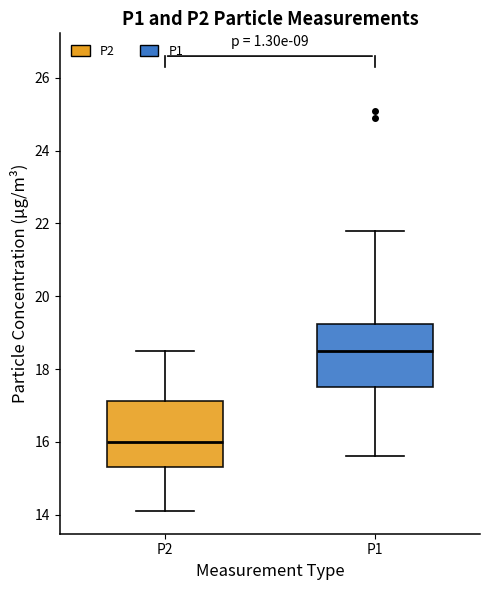

Which box has the highest median line?

P1